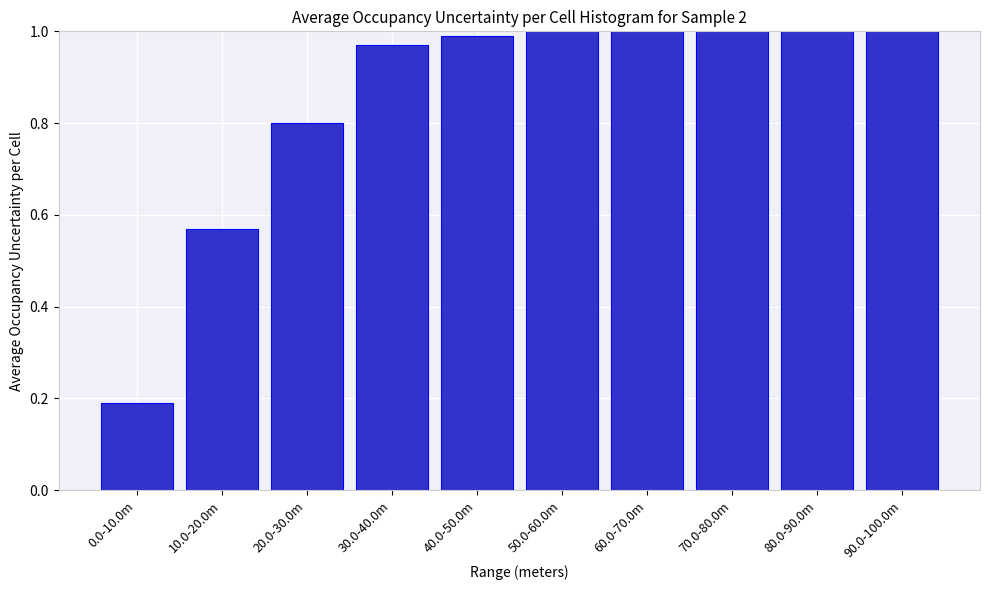

What is the sum of all values?

8.5